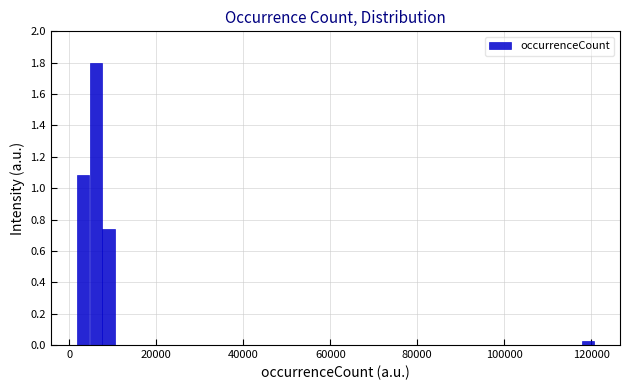

Around what value on the x-axis is the tallest bar? Give the approximate position of its centre, as read against the axis.

6000